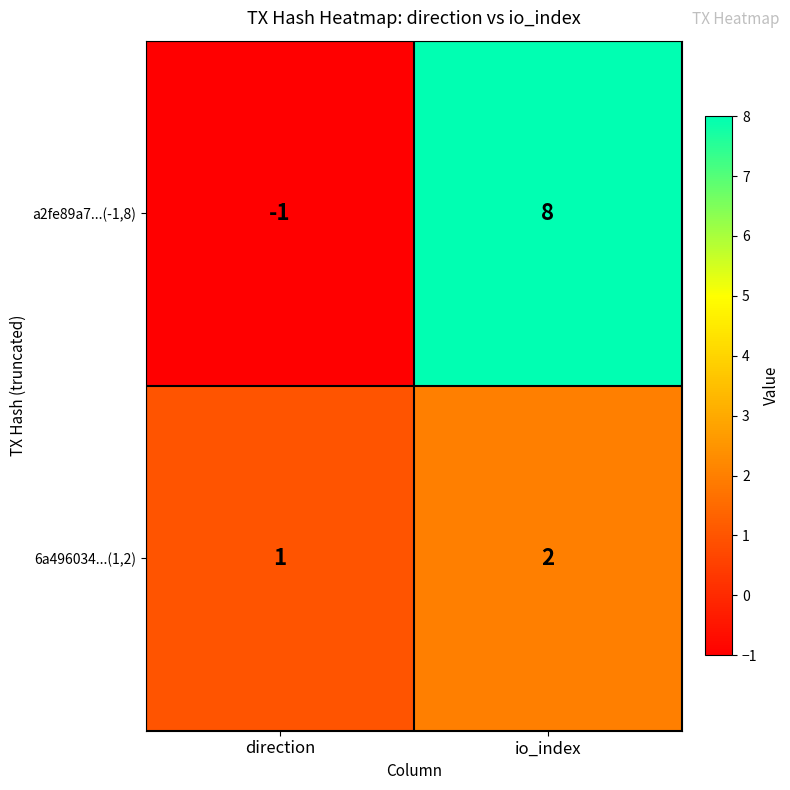

List the series in order of their overall mean, highest first.

a2fe89a7...(-1,8), 6a496034...(1,2)